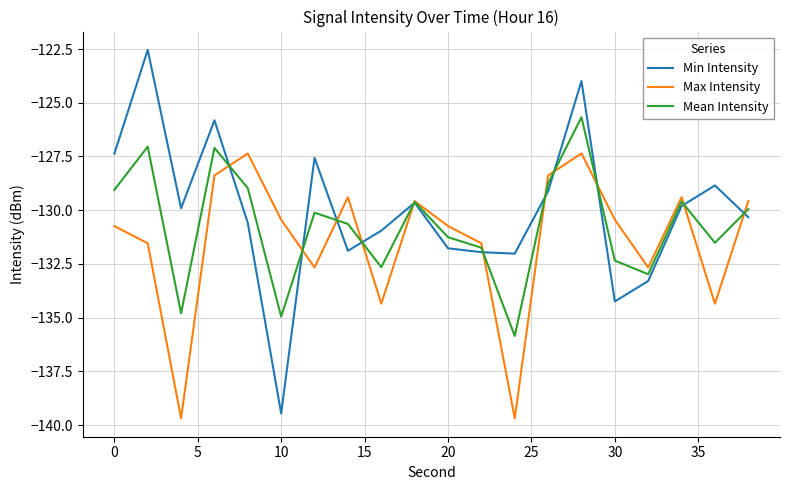

Which series ends up on top after the final intersection of Min Intensity and Max Intensity?

Max Intensity